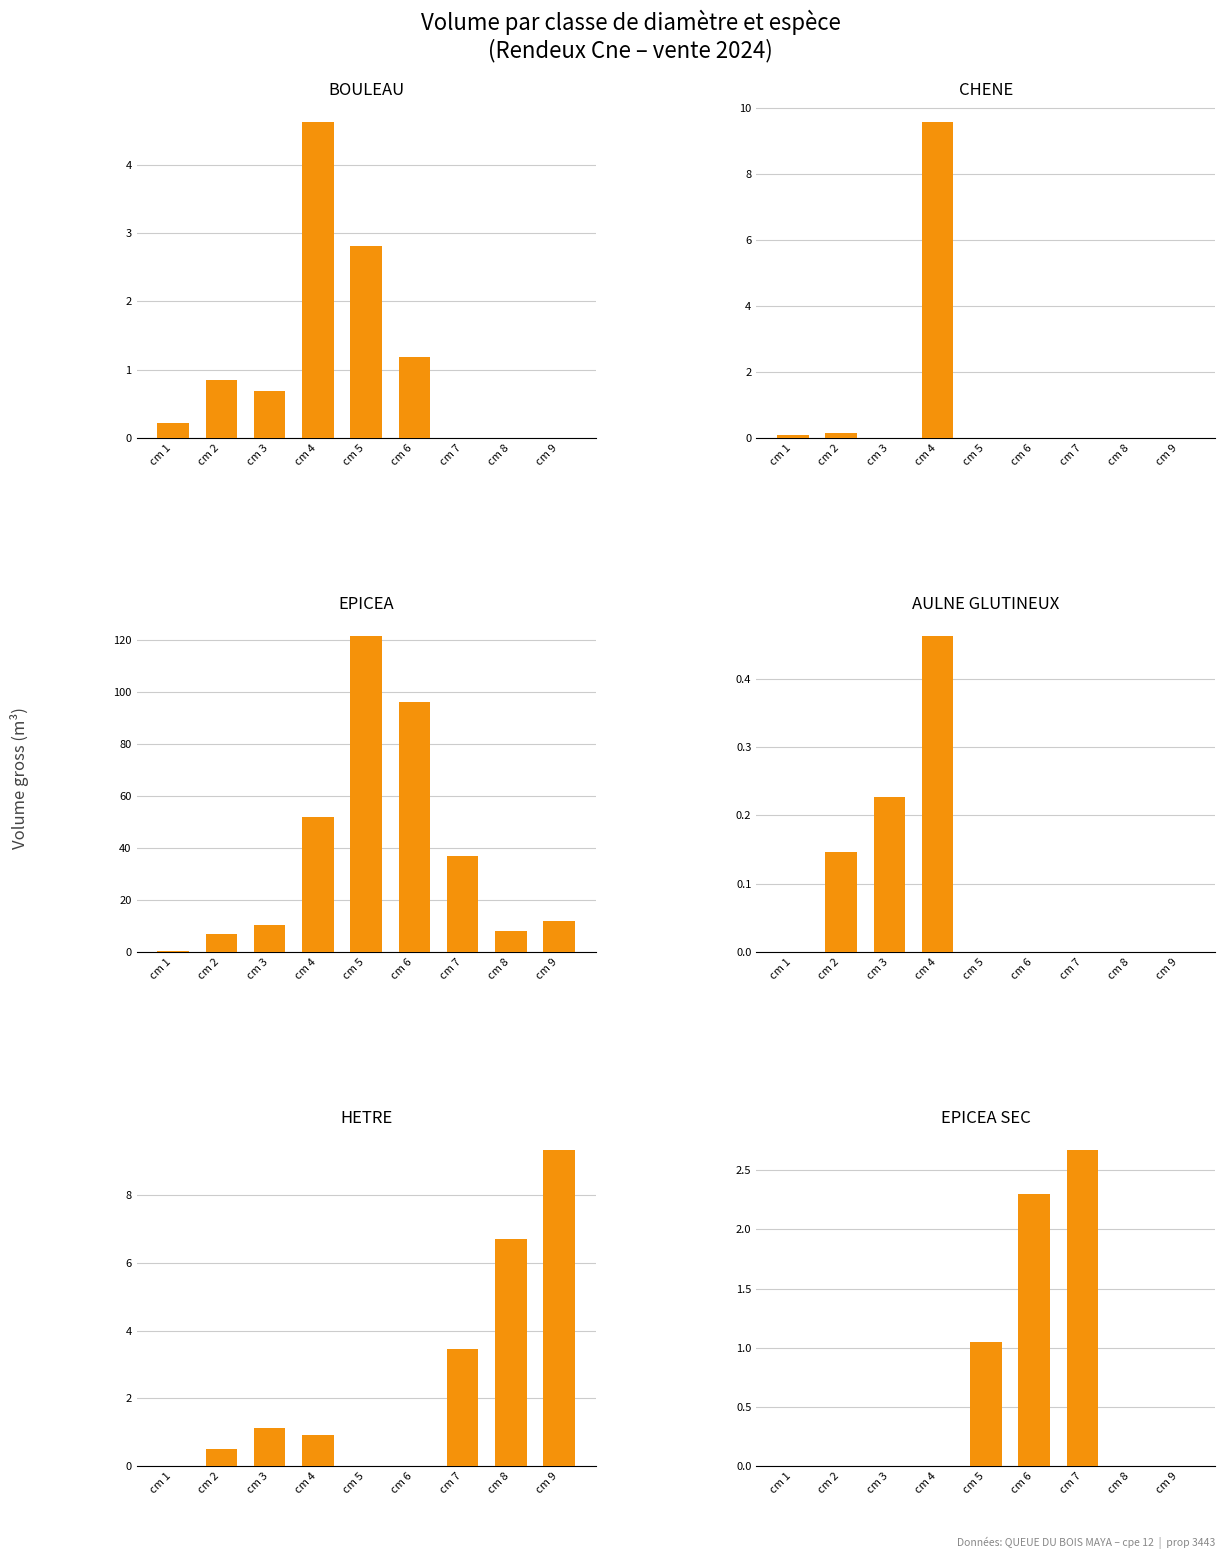

The value of CHENE at cm 1 is 0.1. True or false?

True